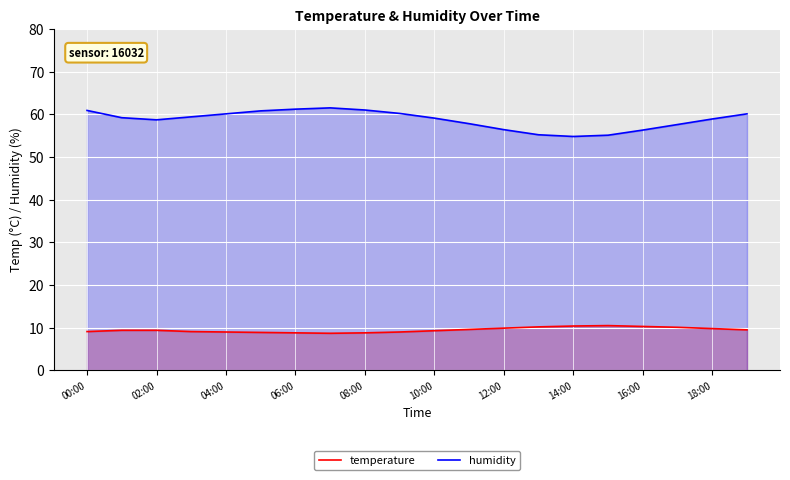

List the series in order of their peak value, highest first.

humidity, temperature